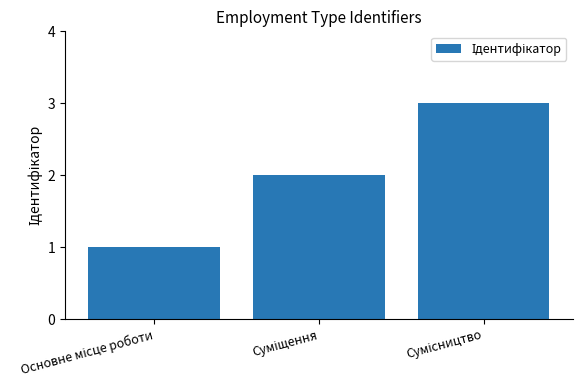

What is the greatest value displayed?

3